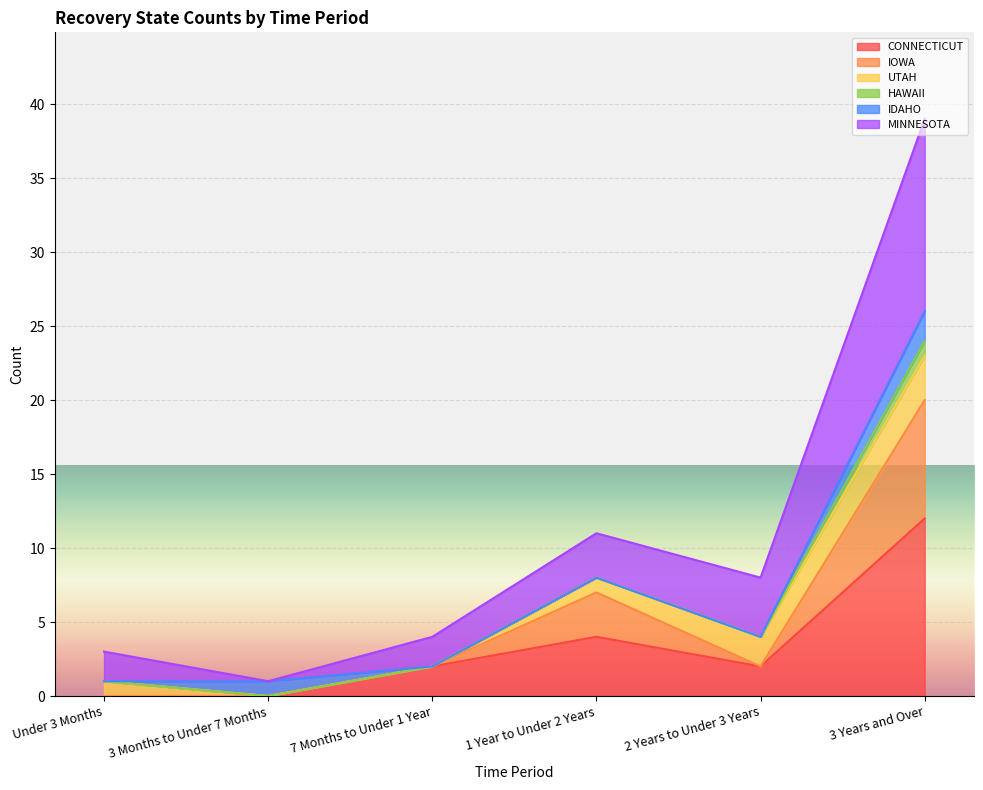

Which series has the largest range (max minus min)?

MINNESOTA